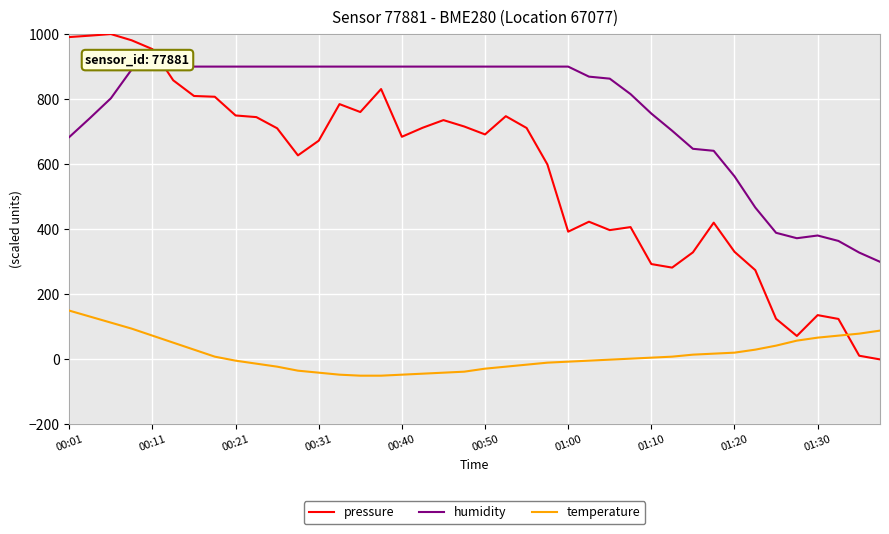

What is the difference between the maximum and minimum values in the temperature series?

200.0